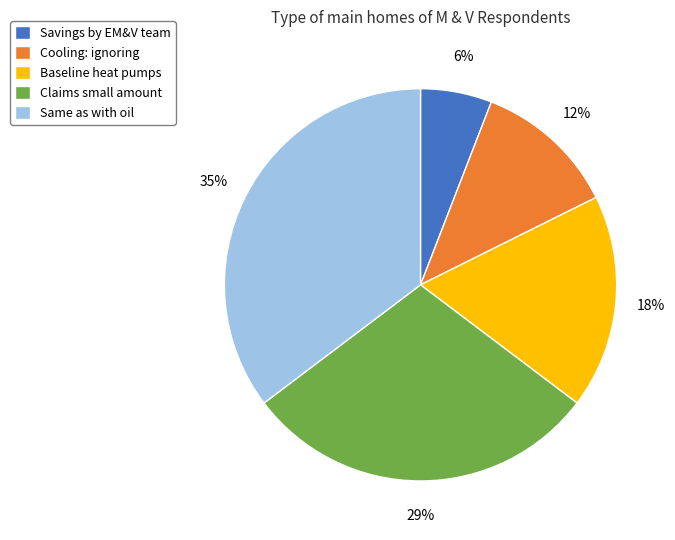

Rank the categories by value from highest to lowest.

Same as with oil, Claims small amount, Baseline heat pumps, Cooling: ignoring, Savings by EM&V team